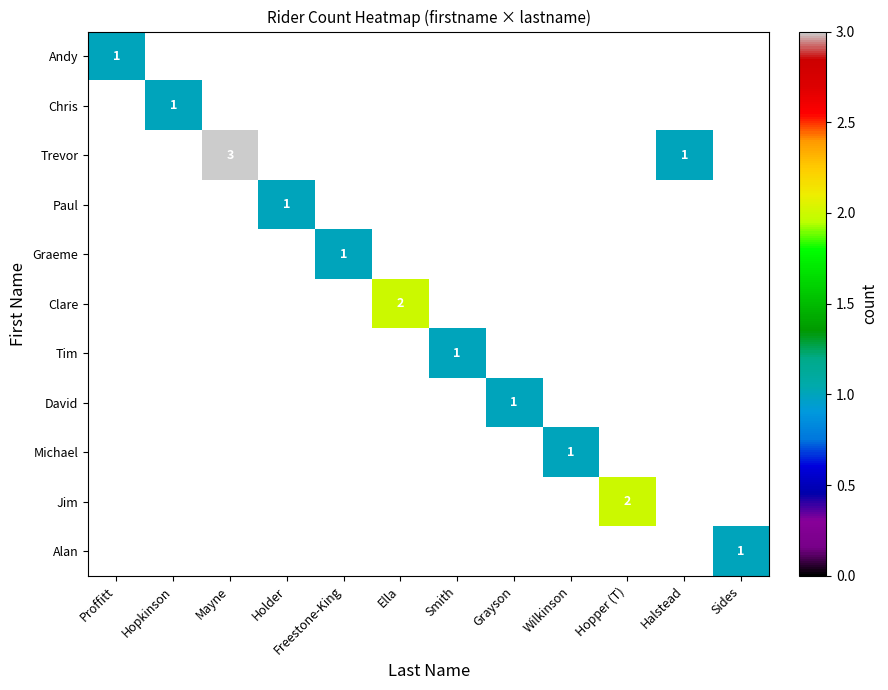

At how many categories does at least one series exceed 1?

3